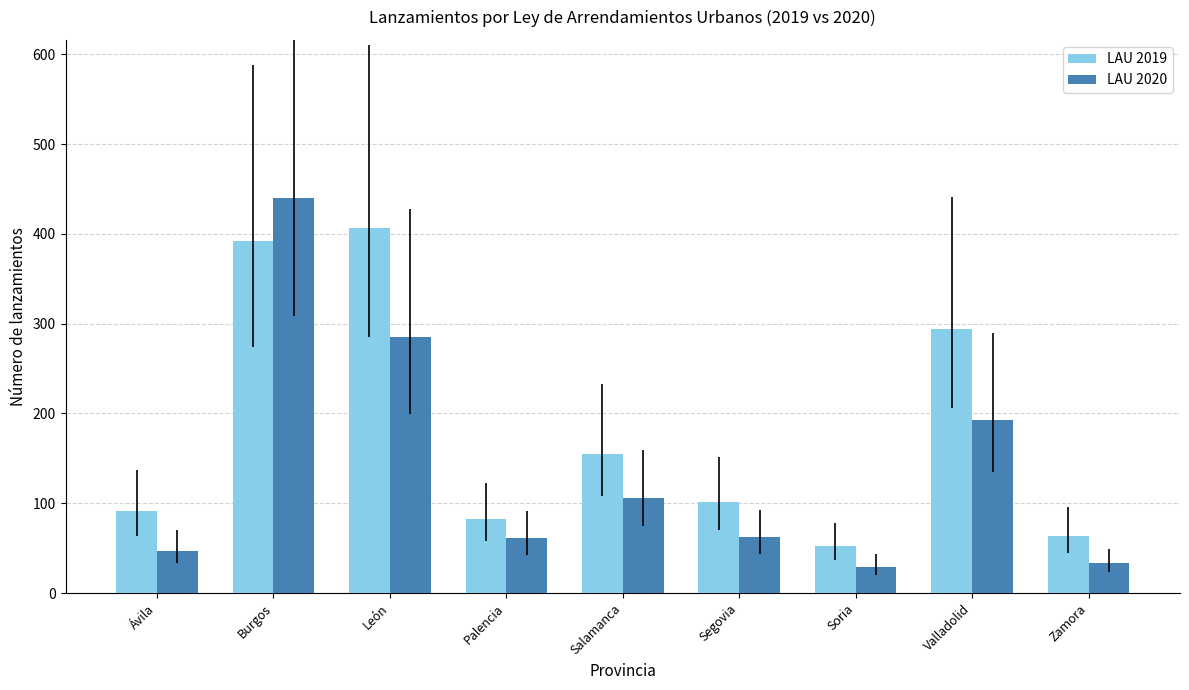

What is the sum of all LAU 2020 values?

1256